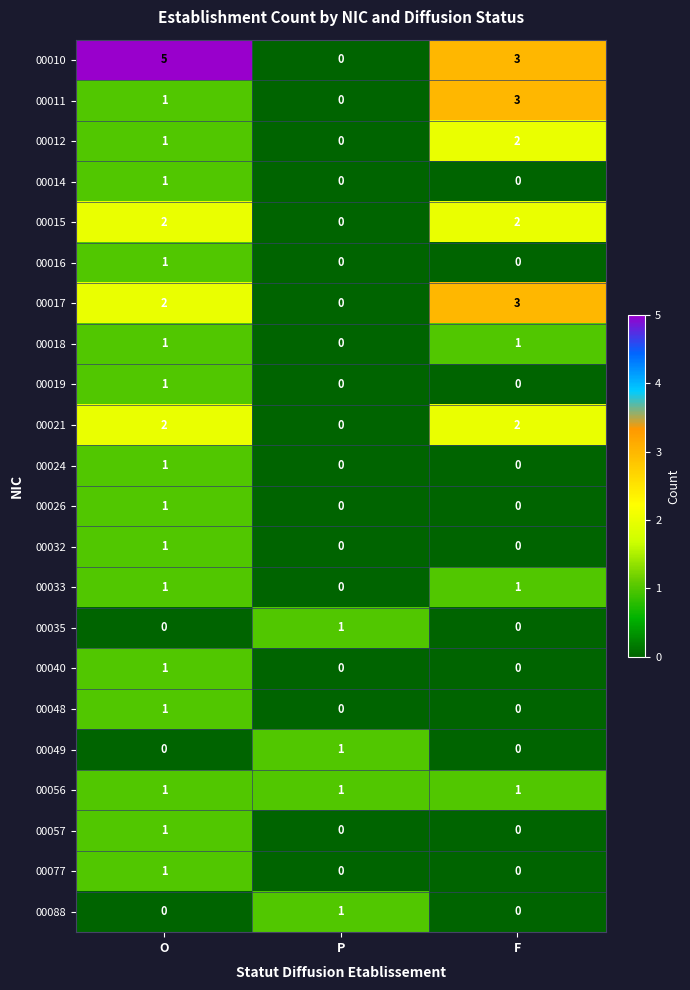

Is it true that 00014 equals -1 at F?

False